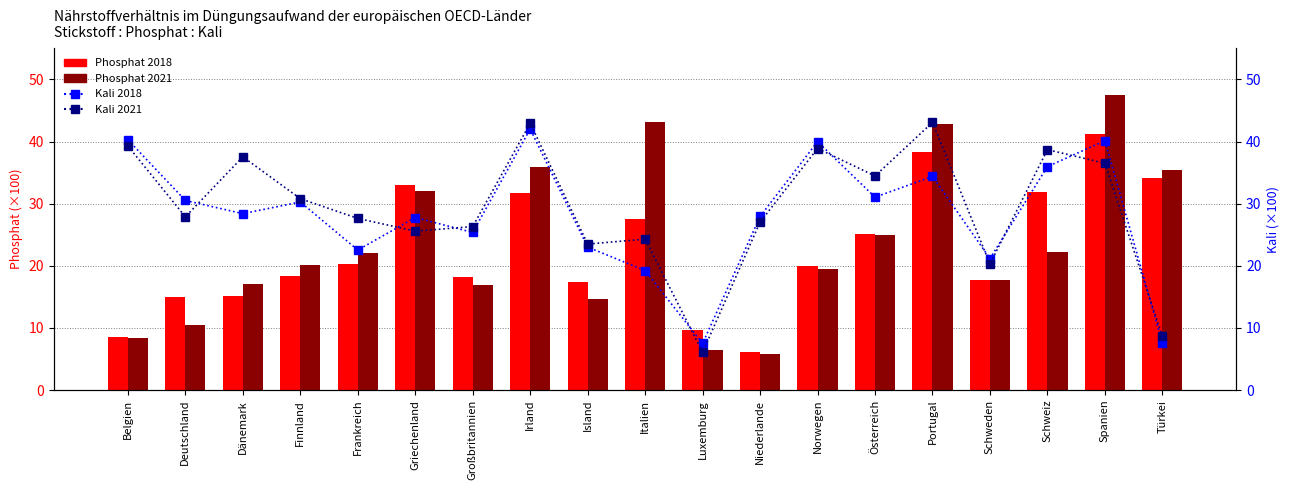

What is the label of the 12th bar from the left?

Niederlande